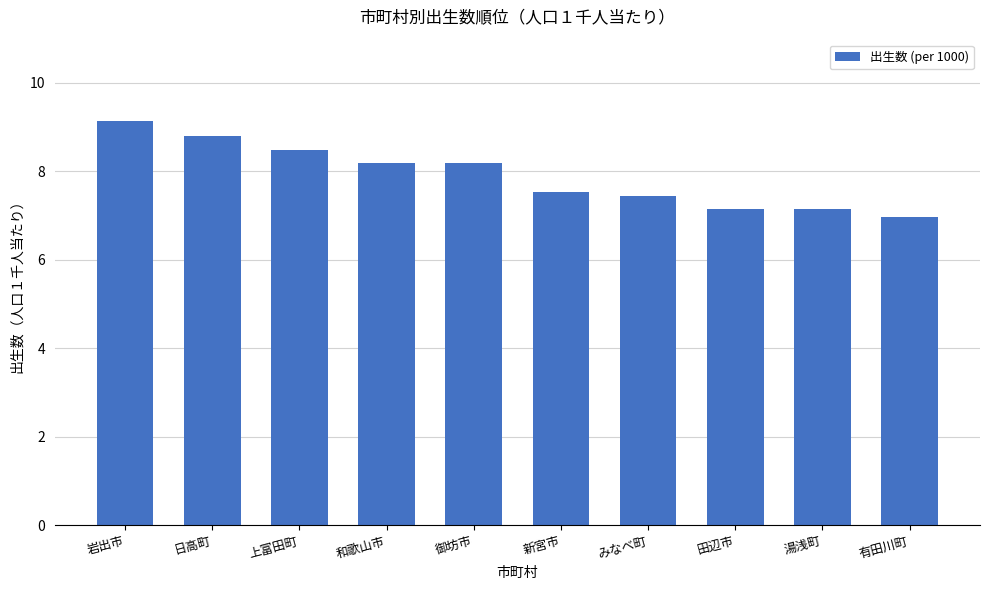

Reading left to right, what are all the values shown in this chart?

9.1	8.8	8.5	8.2	8.2	7.5	7.4	7.1	7.1	7.0